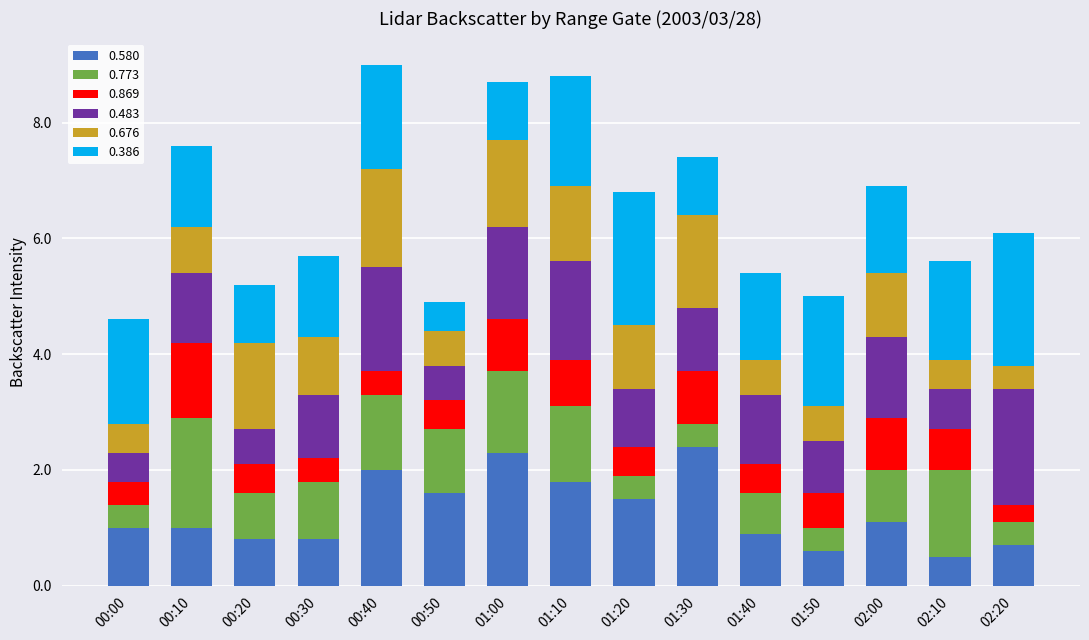

What is the highest value of the 0.580 series?

2.4